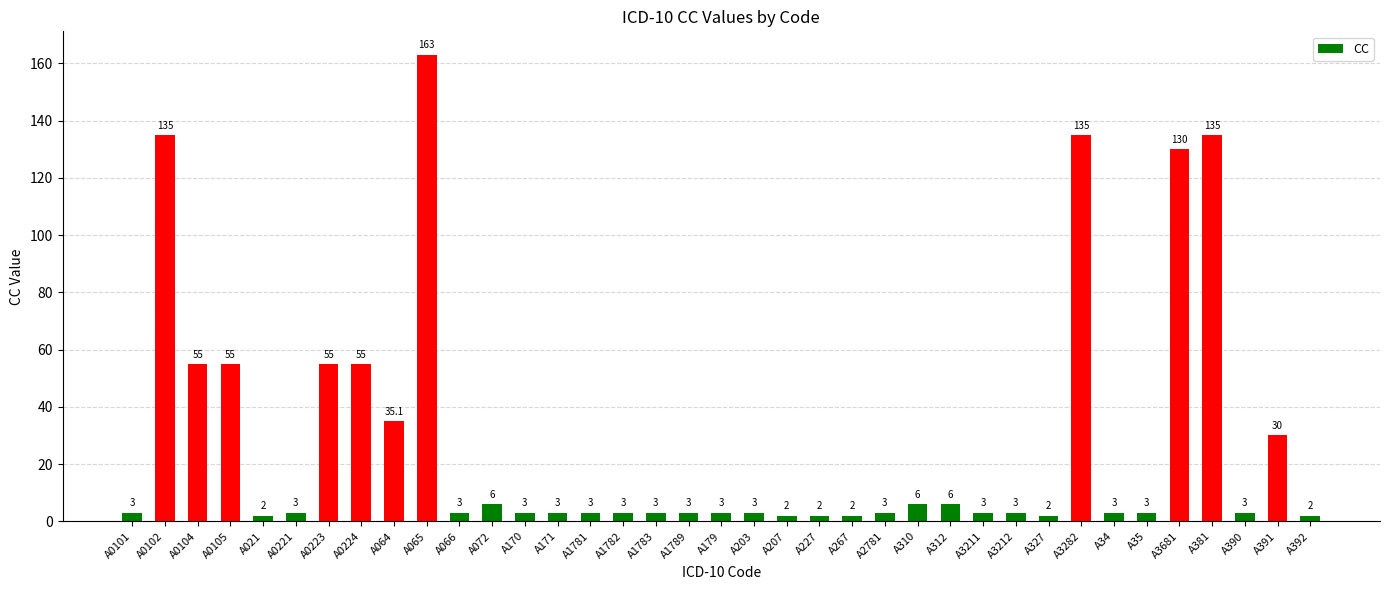

What is the maximum value shown in the chart?

163.0